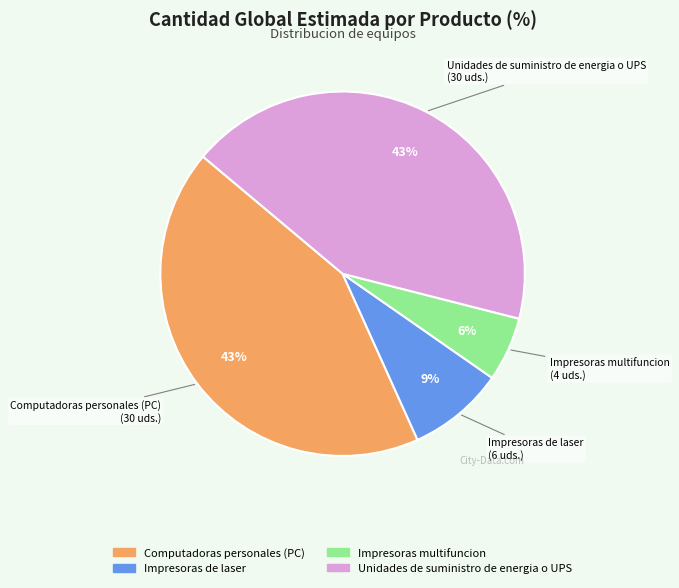

How many segments does this pie chart have?

4